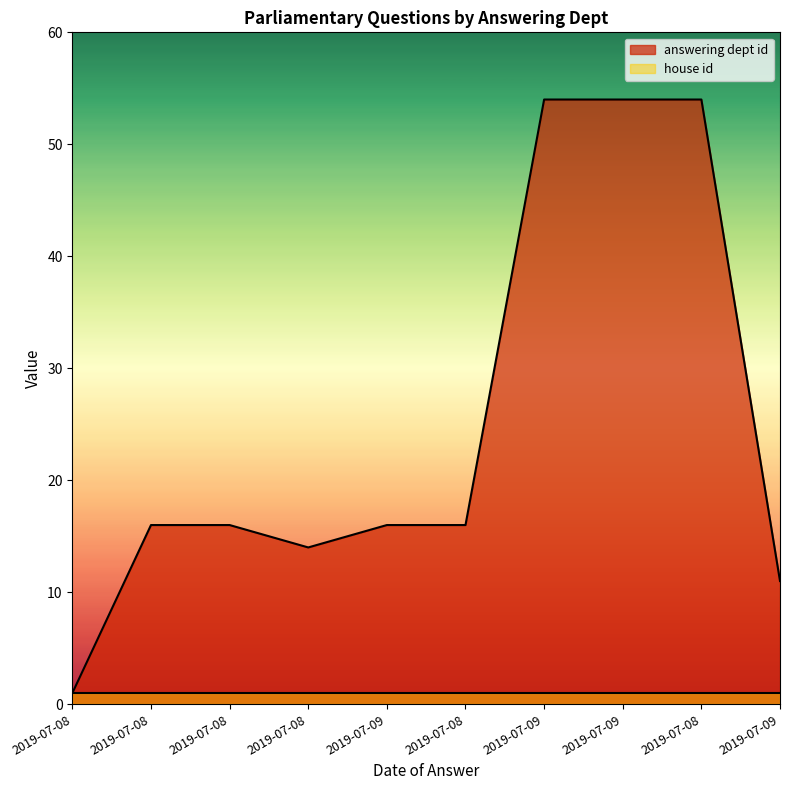

What value does the data have at 2019-07-08?

54